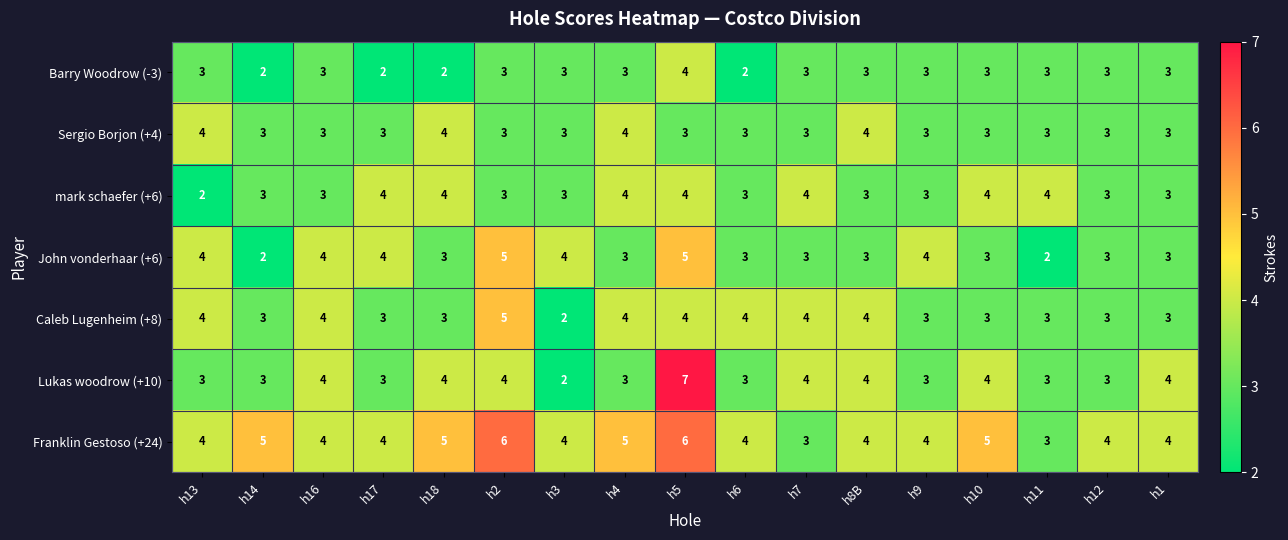

What is the approximate value of Caleb Lugenheim (+8) at h12?

3